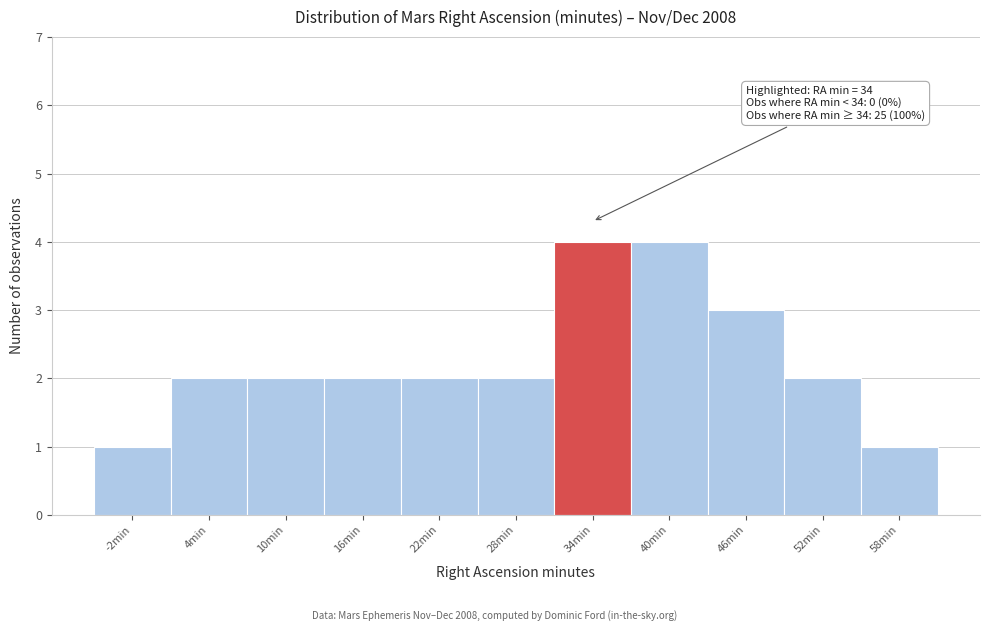

Reading left to right, transcribe all the data shown in this chart.

-2min=1	4min=2	10min=2	16min=2	22min=2	28min=2	34min=4	40min=4	46min=3	52min=2	58min=1